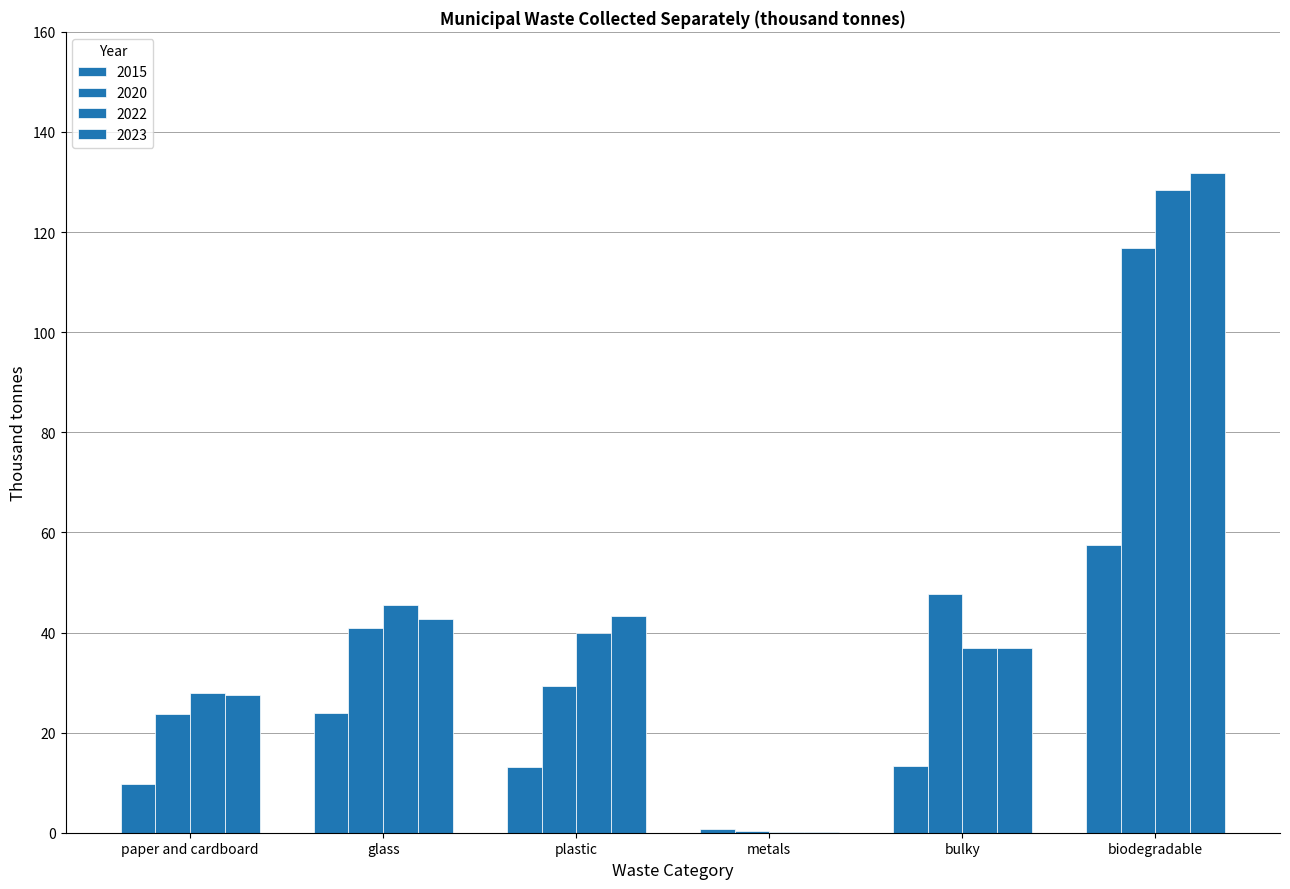

How many data points in 2020 are above 40?

3